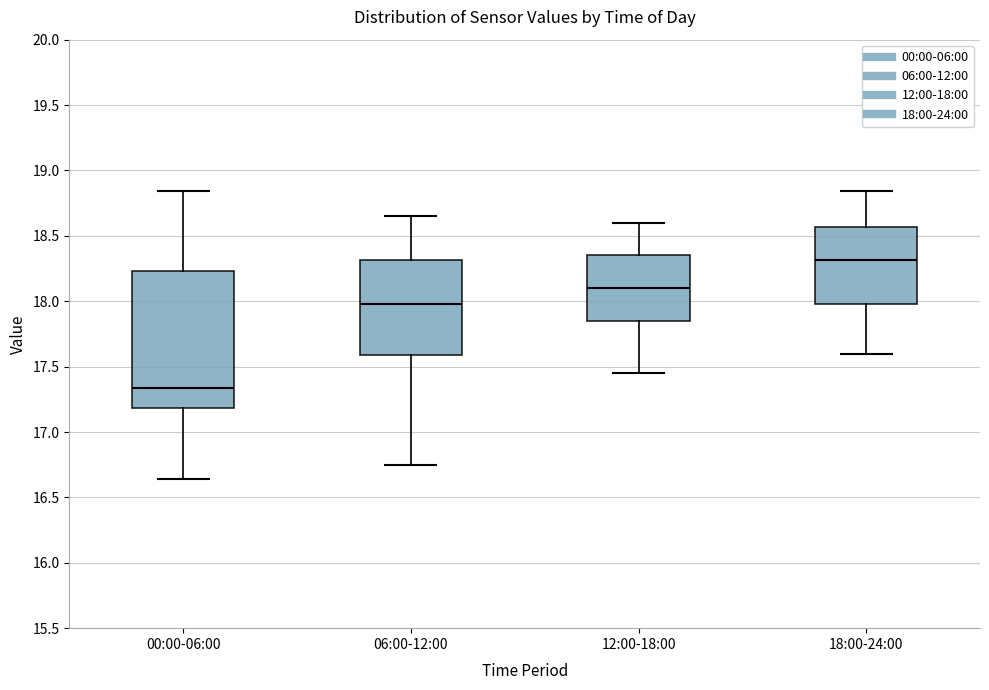

Reading left to right, transcribe this box plot: for each box, give where its median line is, the range the box spans, and where its two whiskers end, as read against the y-axis. The values are not printed on the chart, so give them approximately, as read against the axis.

00:00-06:00: median 17.35, box 17.20 to 18.25, whiskers 16.65 to 18.85
06:00-12:00: median 18.00, box 17.60 to 18.30, whiskers 16.75 to 18.65
12:00-18:00: median 18.10, box 17.85 to 18.35, whiskers 17.45 to 18.60
18:00-24:00: median 18.30, box 18.00 to 18.55, whiskers 17.60 to 18.85